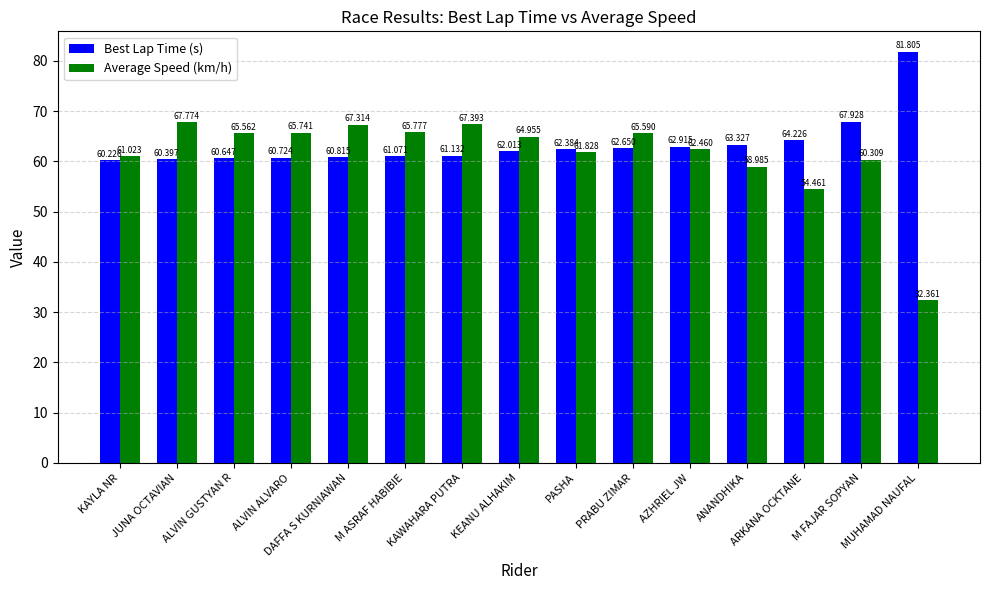

Which series has the largest range (max minus min)?

Average Speed (km/h)